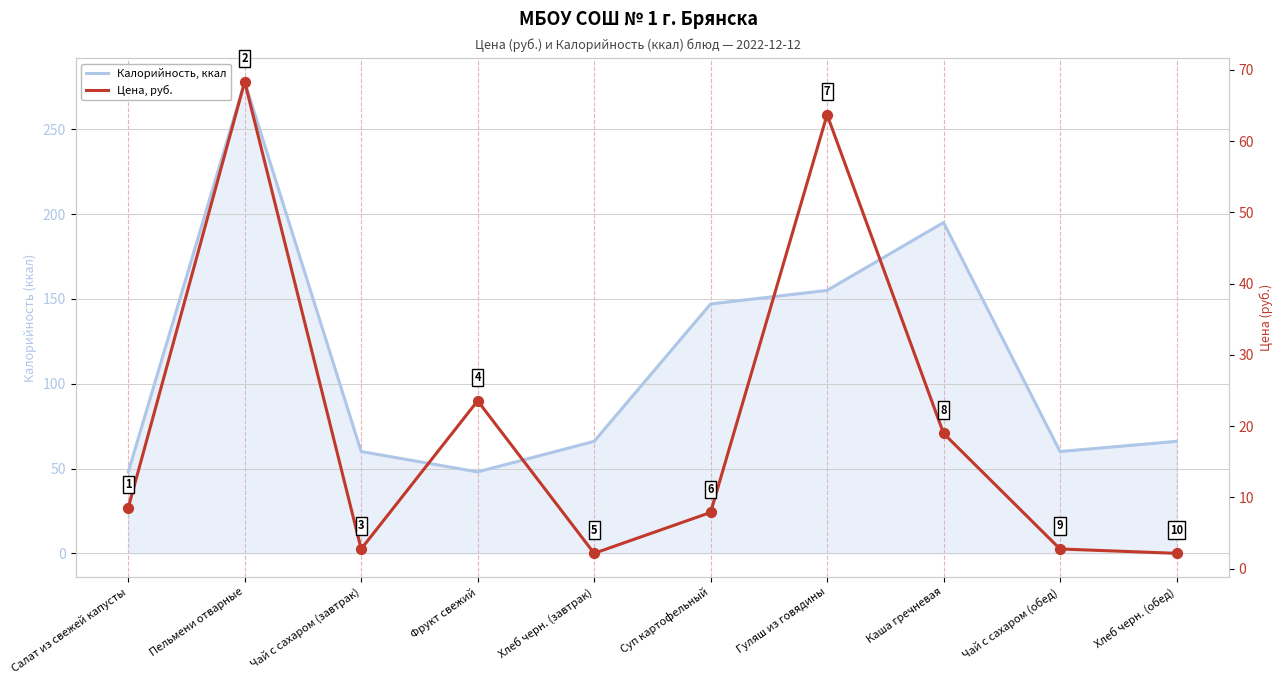

Which series has the widest spread of Y values?

Калорийность, ккал